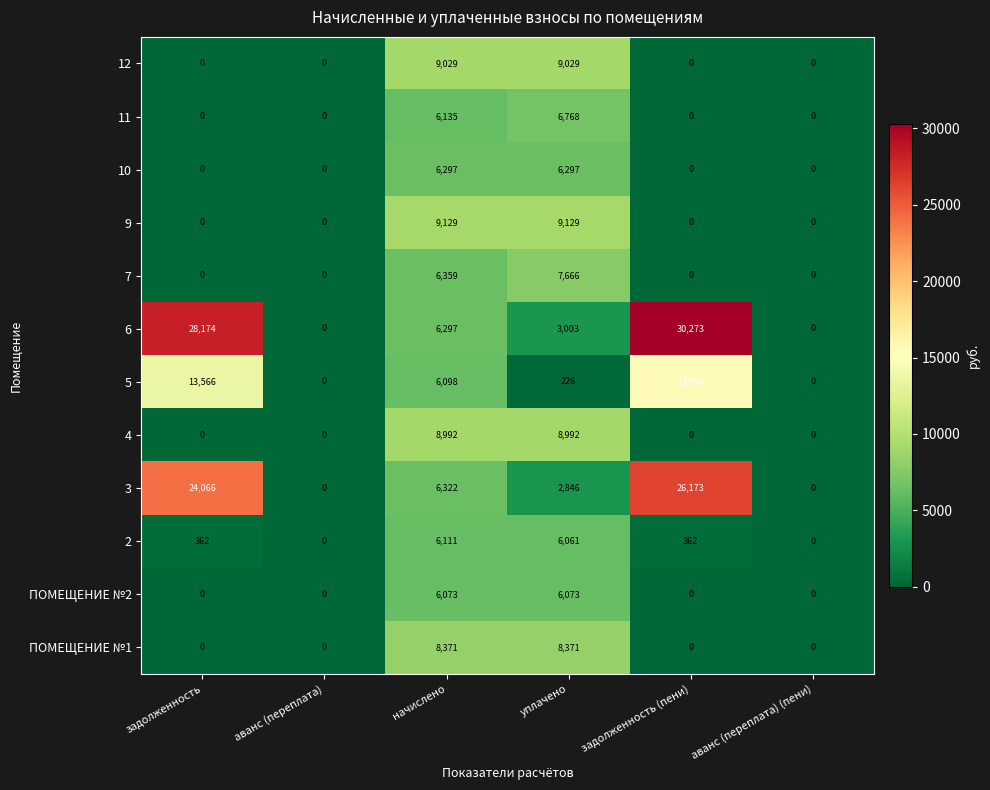

Which label corresponds to the largest value in the chart?

задолженность (пени)